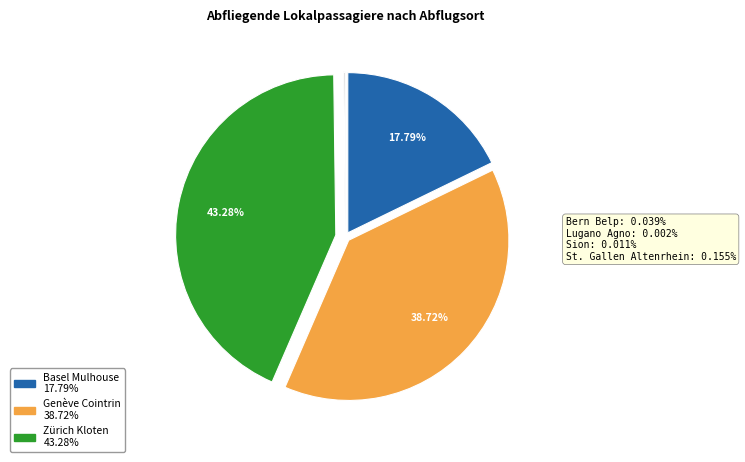

Does any single category account for the majority?

No